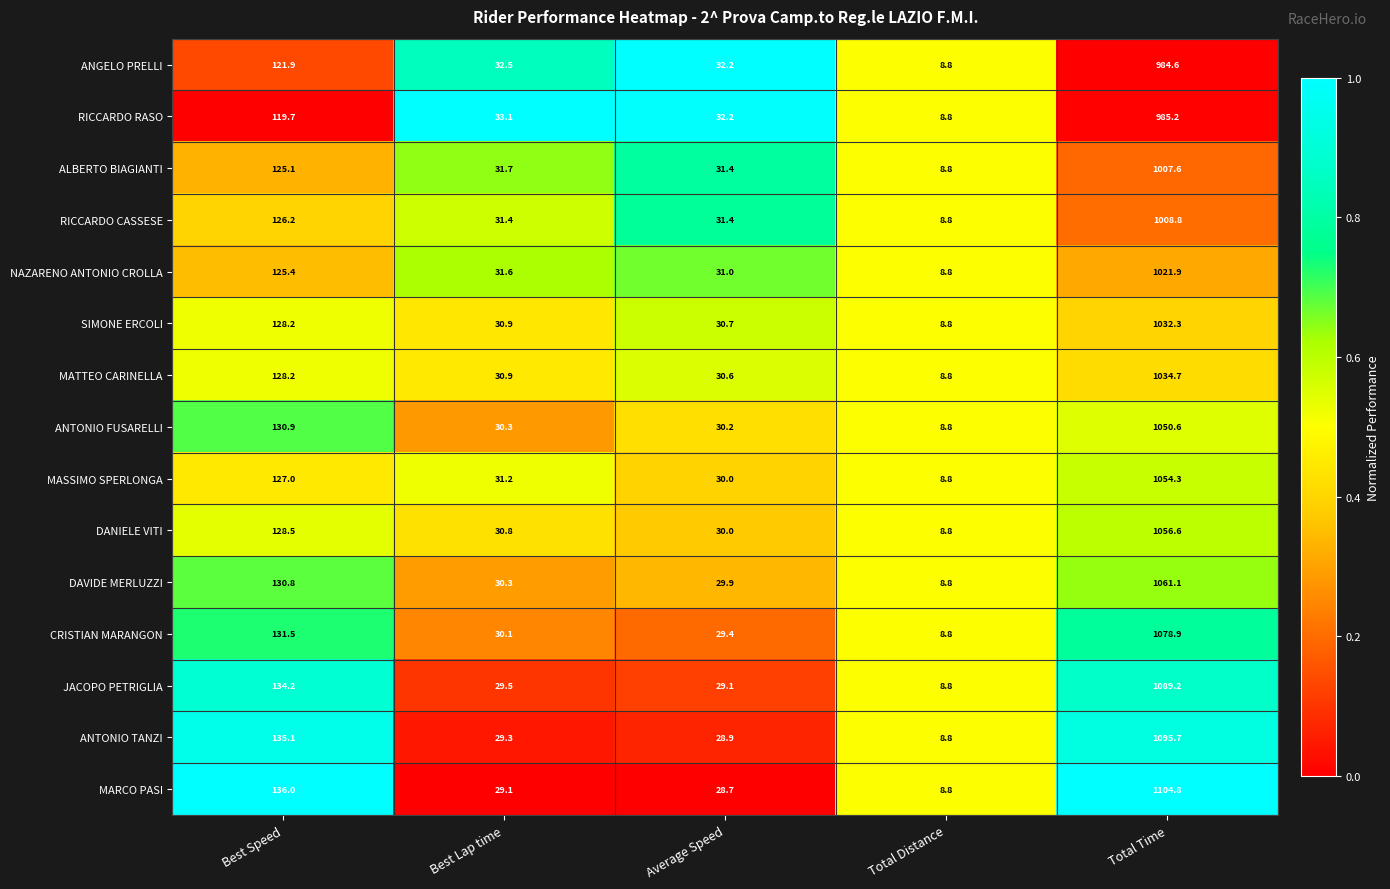

Is the value of SIMONE ERCOLI at Total Distance greater than the value of MATTEO CARINELLA at Best Speed?

No